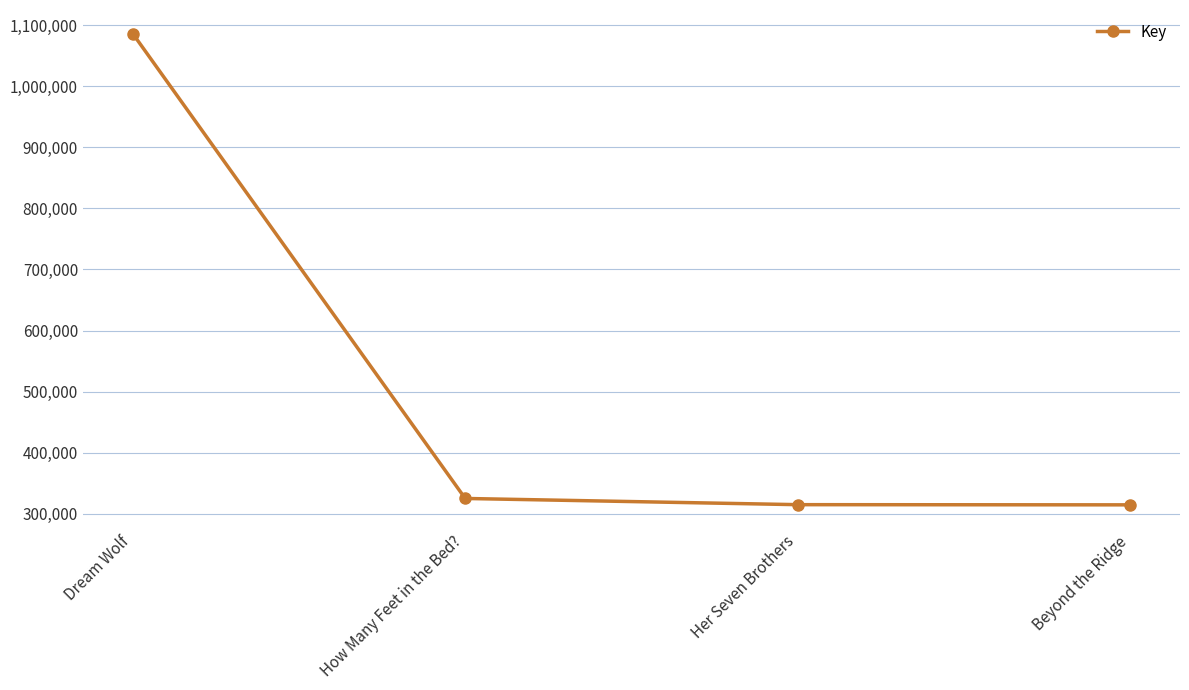

At which category does the chart reach its peak across all series?

Dream Wolf